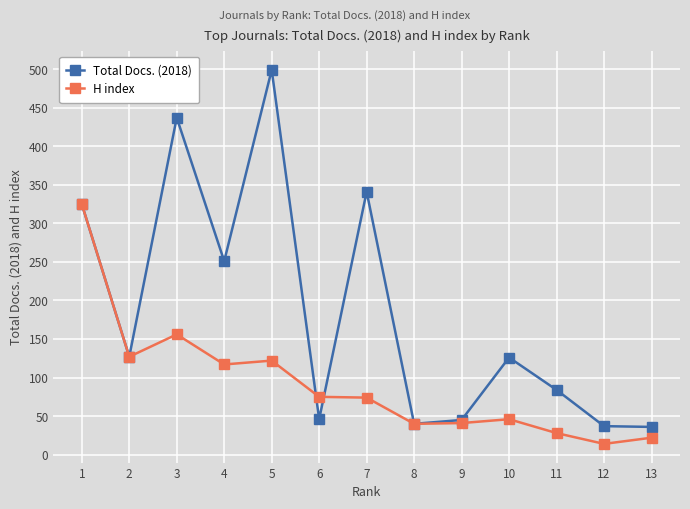

Is the value of Total Docs. (2018) at 2 greater than the value of H index at 12?

Yes